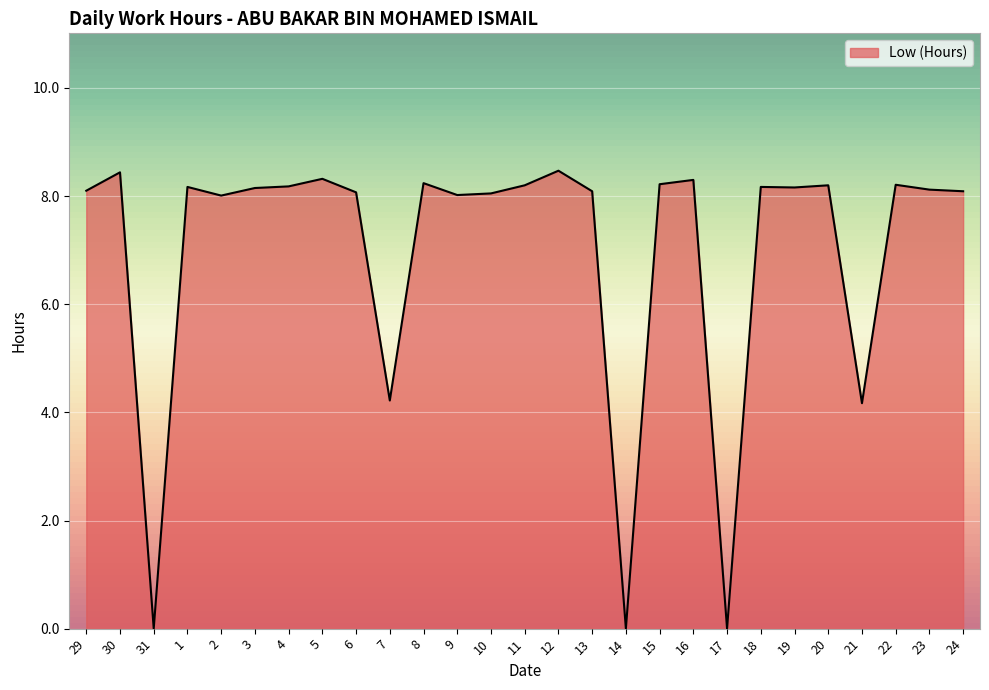

What position from the right is 23?

2